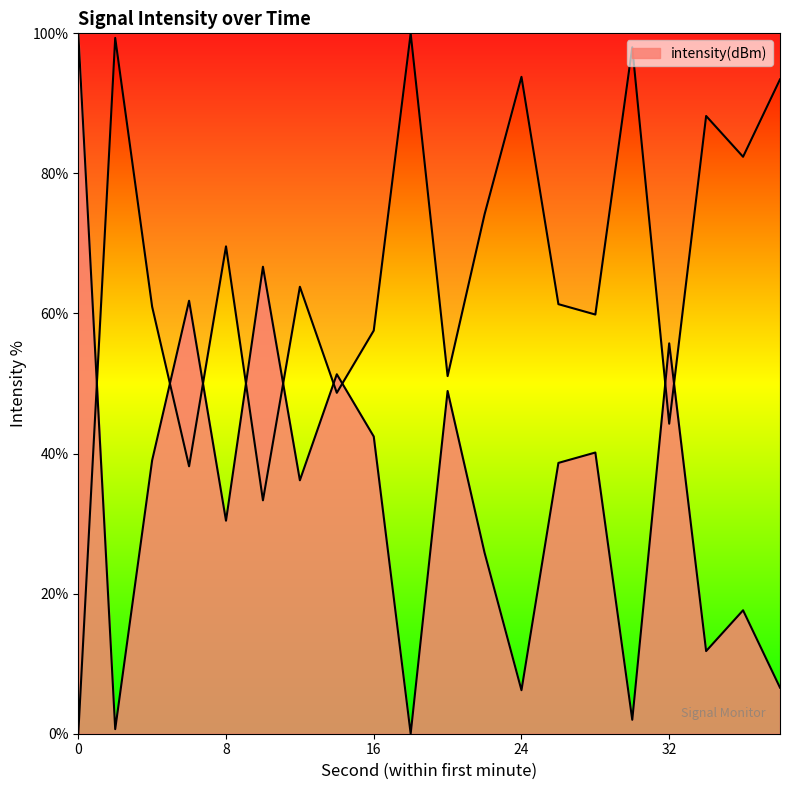

List the labels in order of value, smallest first.

18, 2, 30, 24, 38, 34, 36, 22, 8, 12, 26, 4, 28, 16, 20, 14, 32, 6, 10, 0